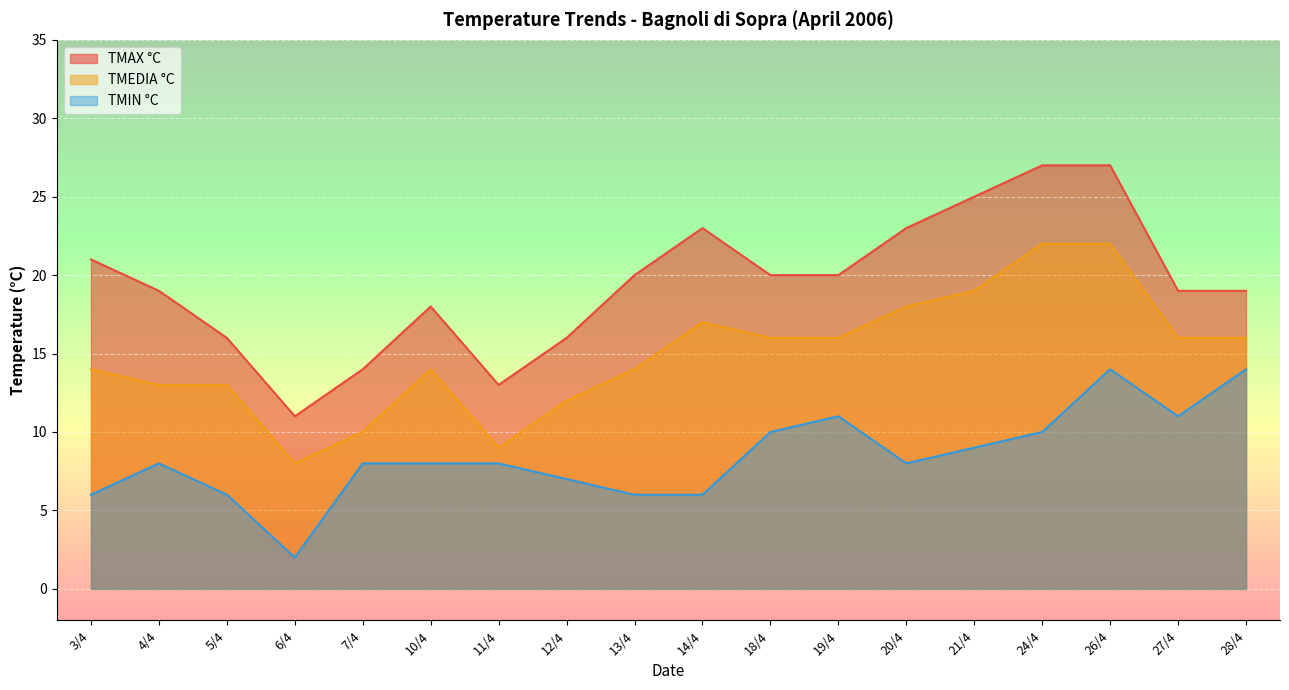

Which category has the lowest value in the TMAX °C series?

6/4